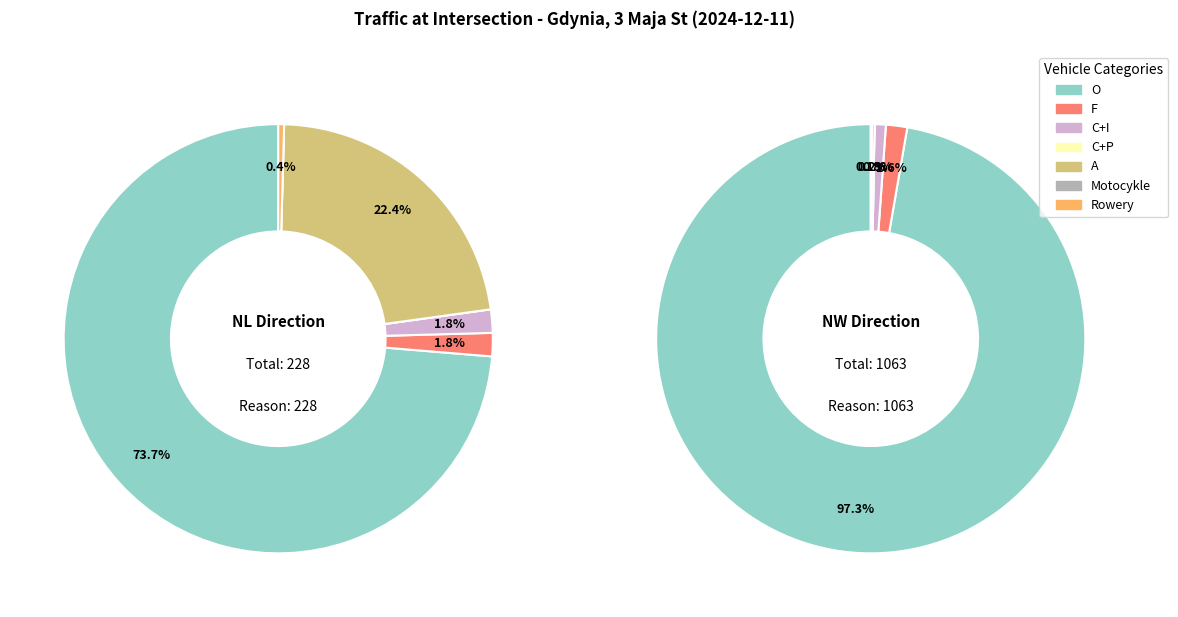

The O slice represents 74% of the pie. True or false?

True